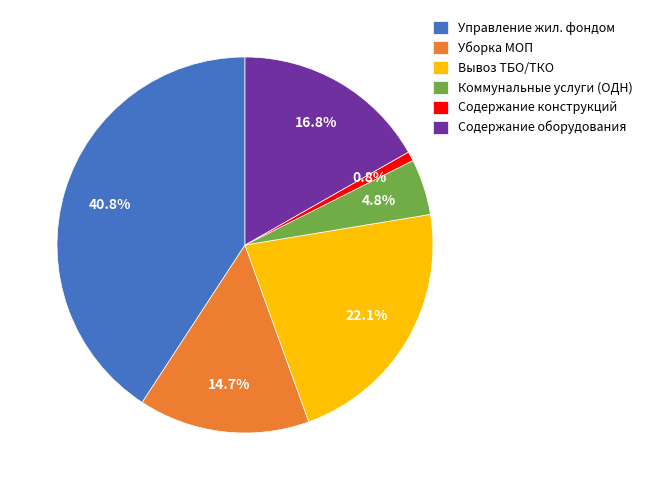

Which category has the smallest portion of the pie?

Содержание конструкций